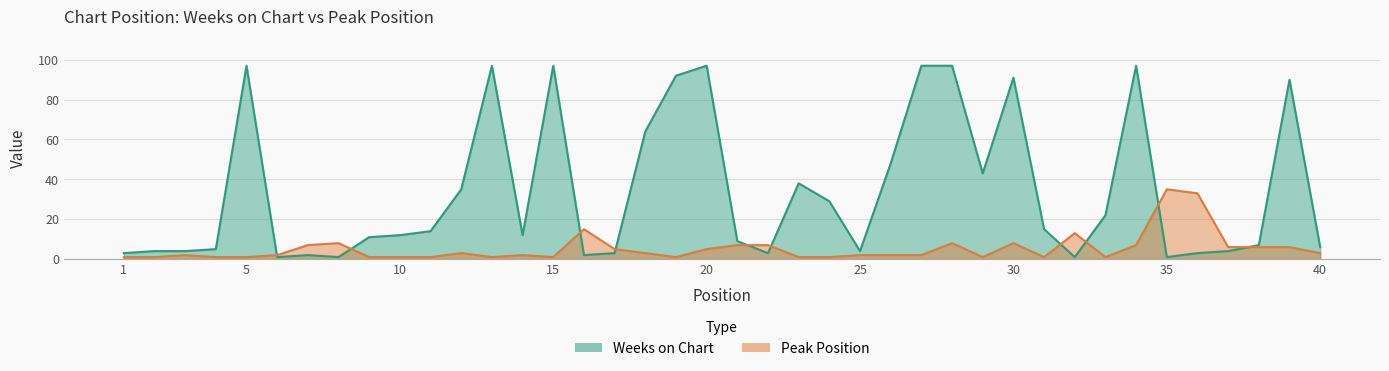

Between 27 and 40, which series saw the biggest shift?

Weeks on Chart